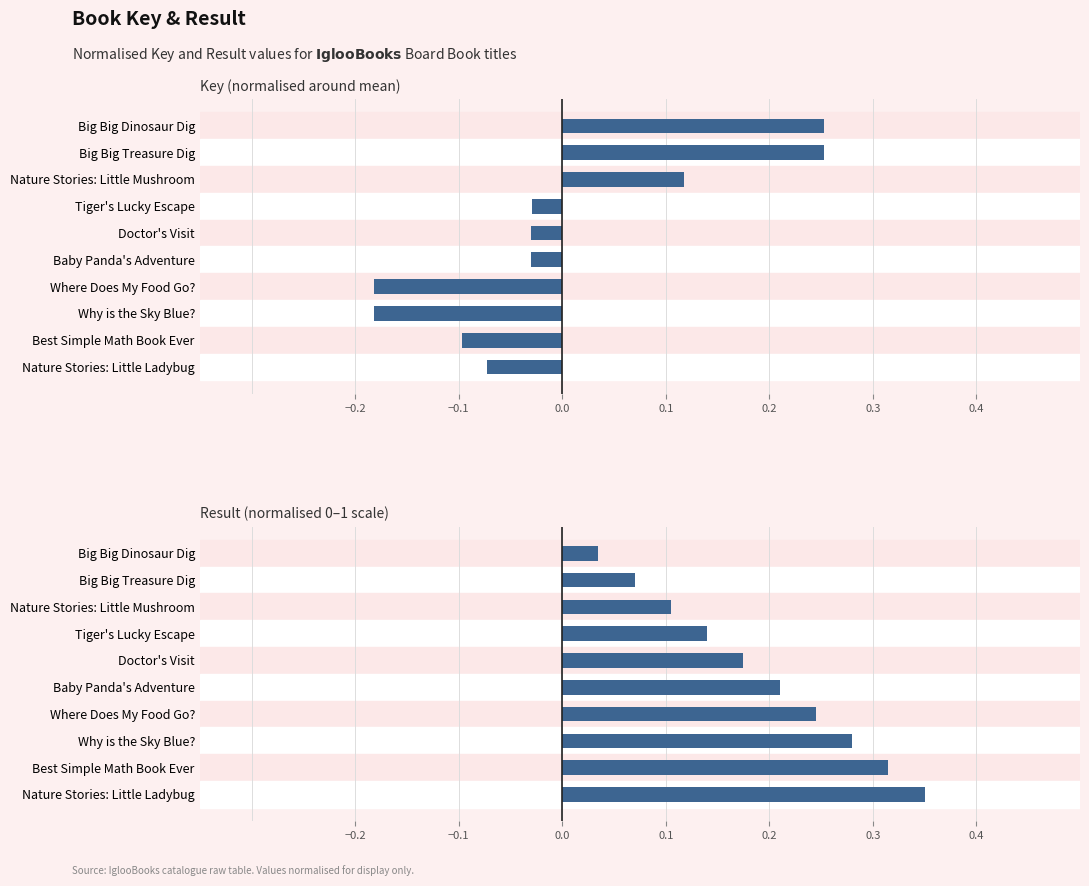

Count the number of data series in this chart.

2